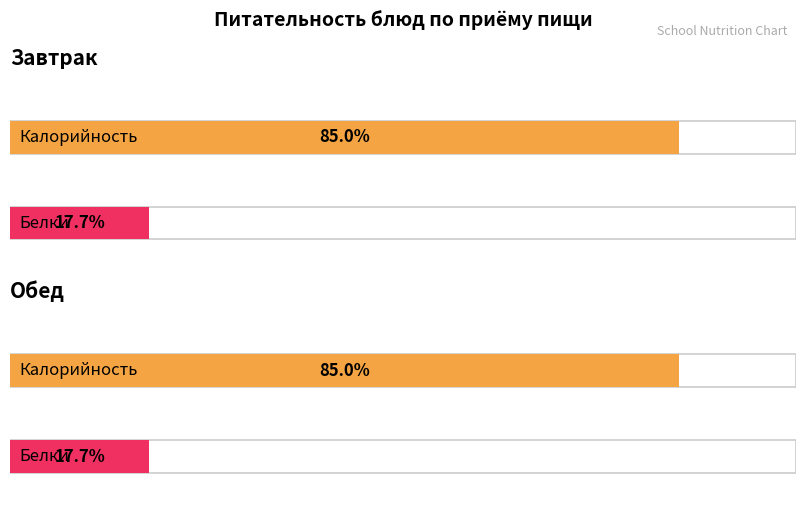

Between Завтрак and Обед, which is larger?

Завтрак